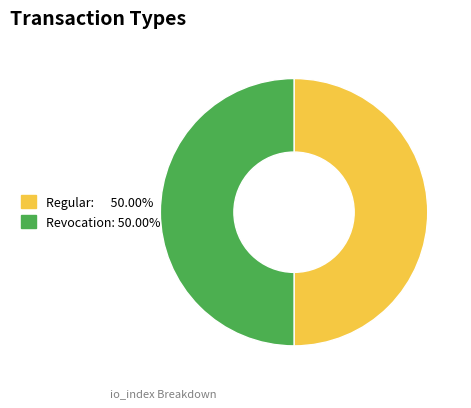

What is the smallest slice in the pie chart?

Revocation (io_index=0)